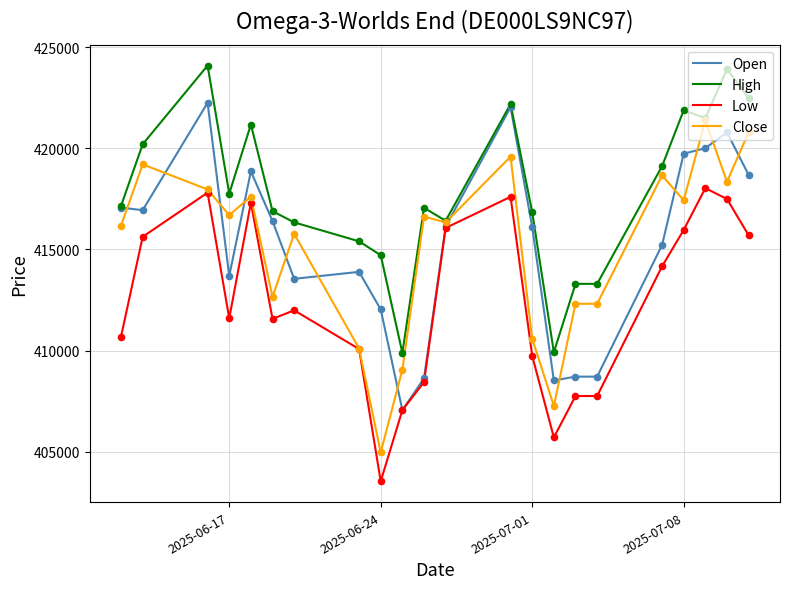

What is the highest value of the Low series?

418030